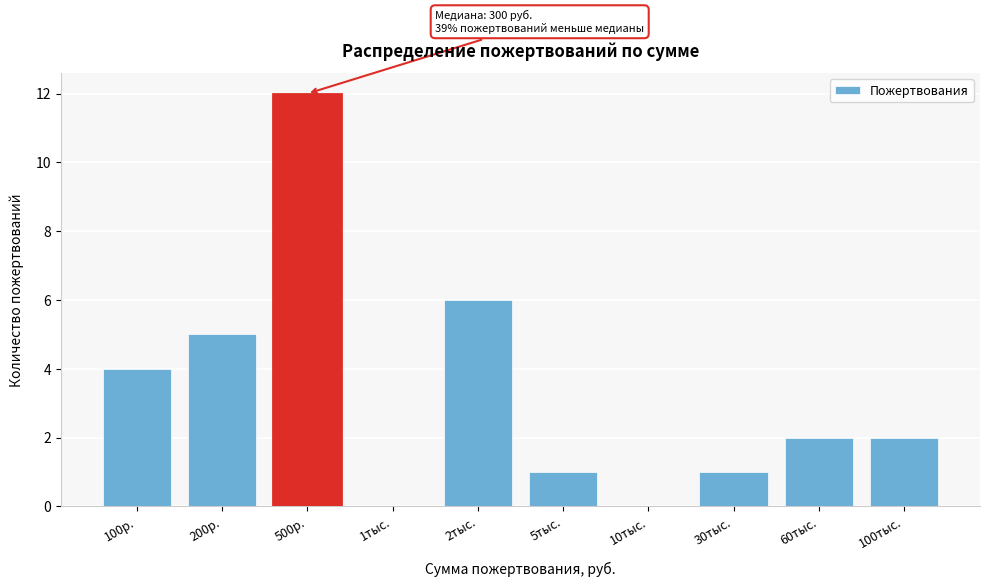

Reading left to right, what are all the values shown in this chart?

100р.=4	200р.=5	500р.=12	1тыс.=0	2тыс.=6	5тыс.=1	10тыс.=0	30тыс.=1	60тыс.=2	100тыс.=2